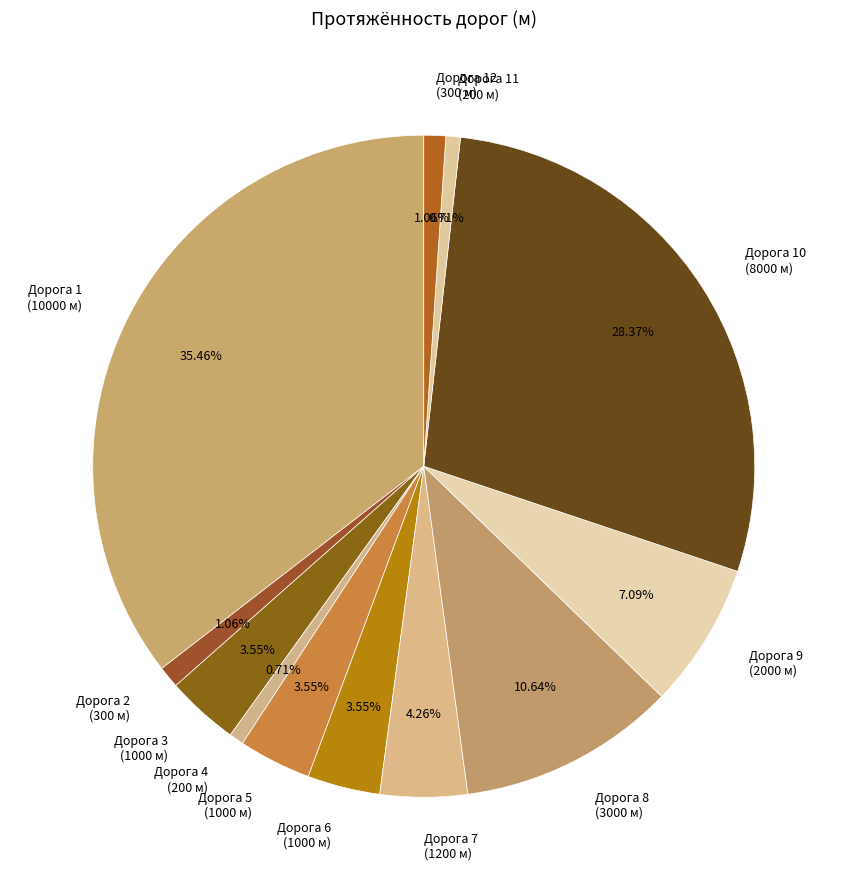

Does Дорога 2 (300 м) represent more than half of the total?

No